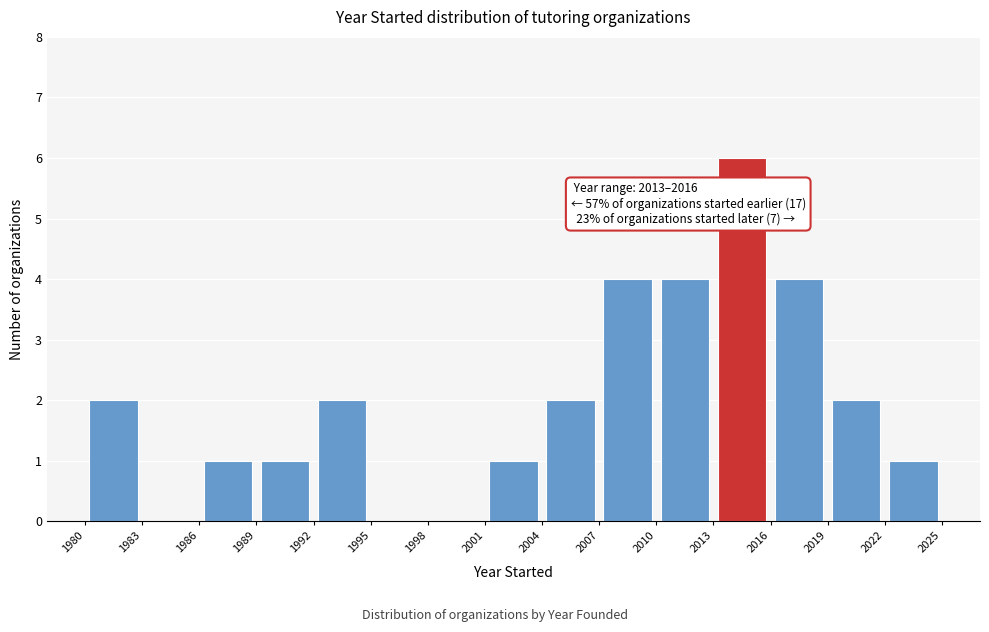

Over which range of the x-axis is the bar tallest?

2013 to 2016